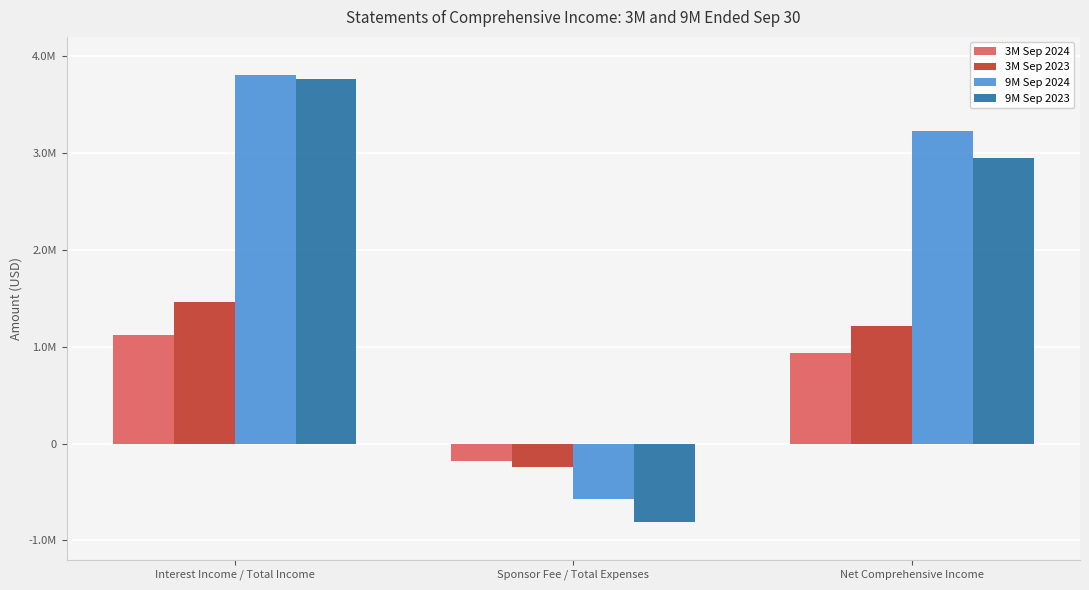

What is the value of the 9M Sep 2024 bar at the 1st from the left?

3803847